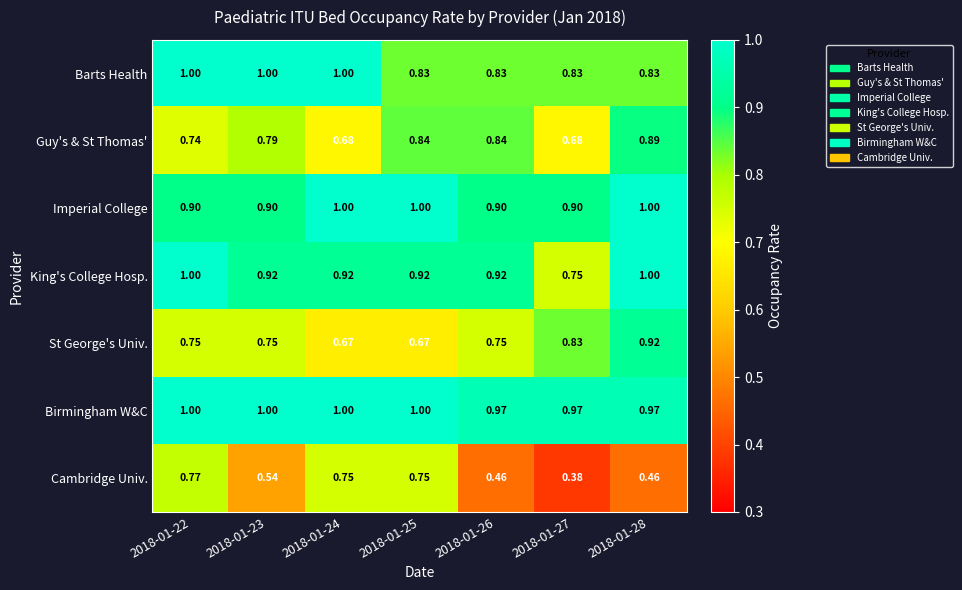

Is the value of King's College Hosp. at 2018-01-24 greater than the value of Barts Health at 2018-01-26?

Yes